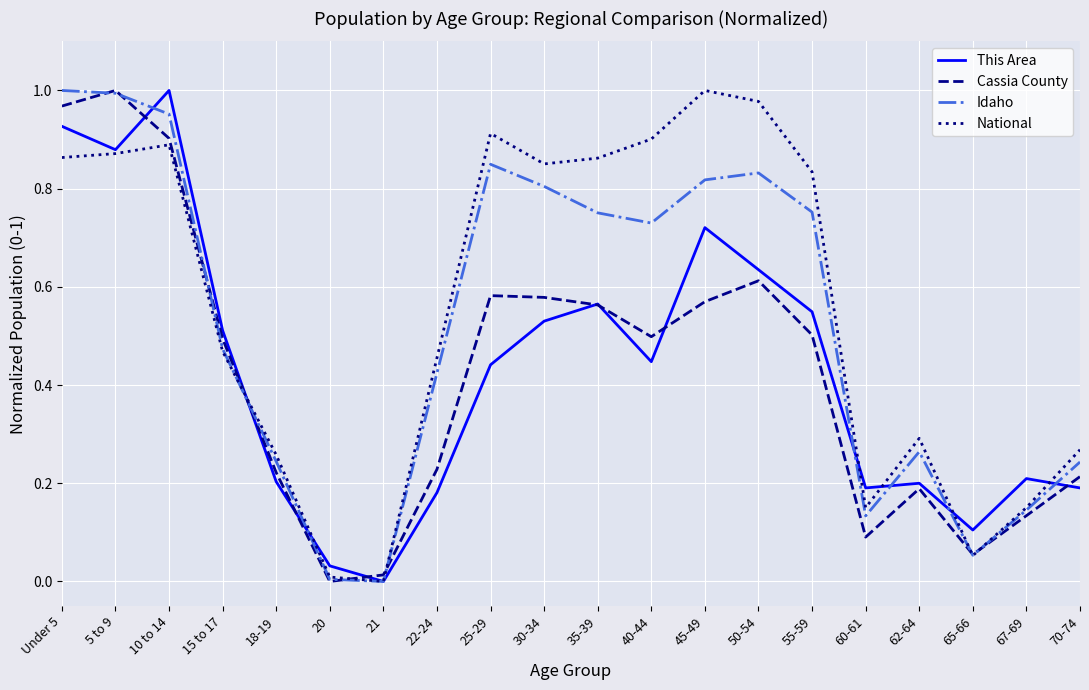

Is the value of Cassia County at 18-19 greater than the value of This Area at 35-39?

No